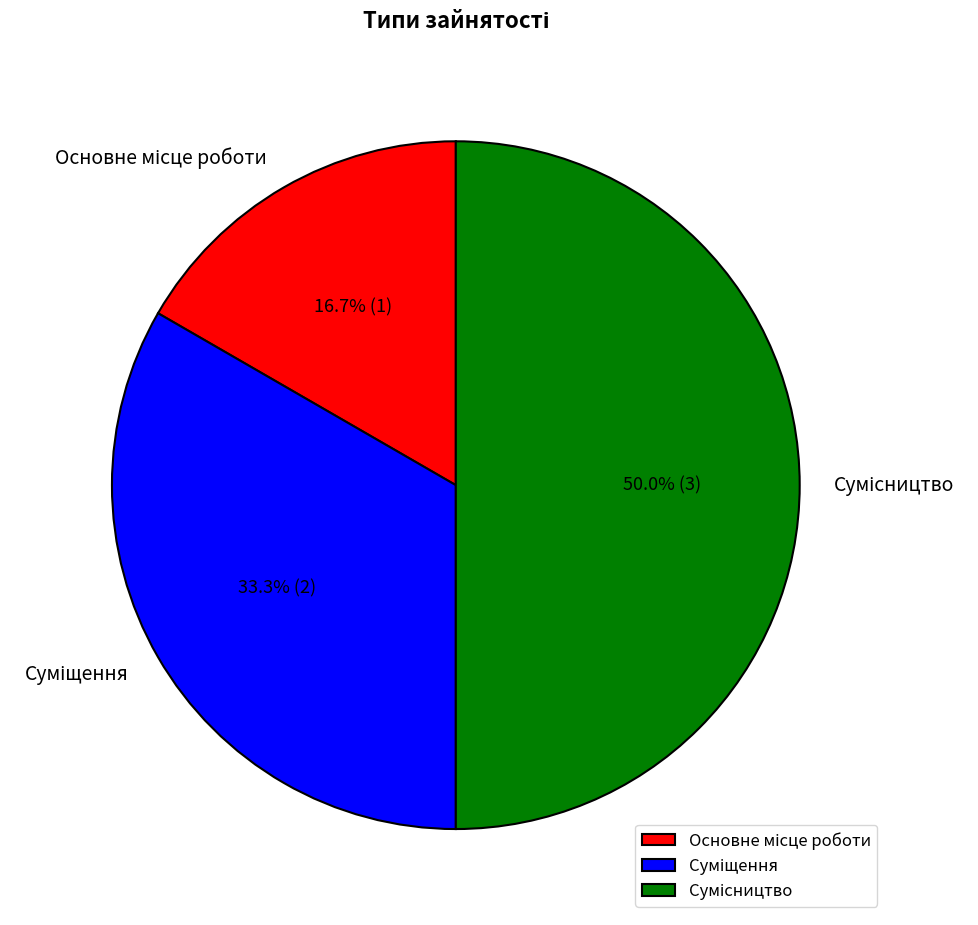

Is Суміщення the majority of the pie?

No